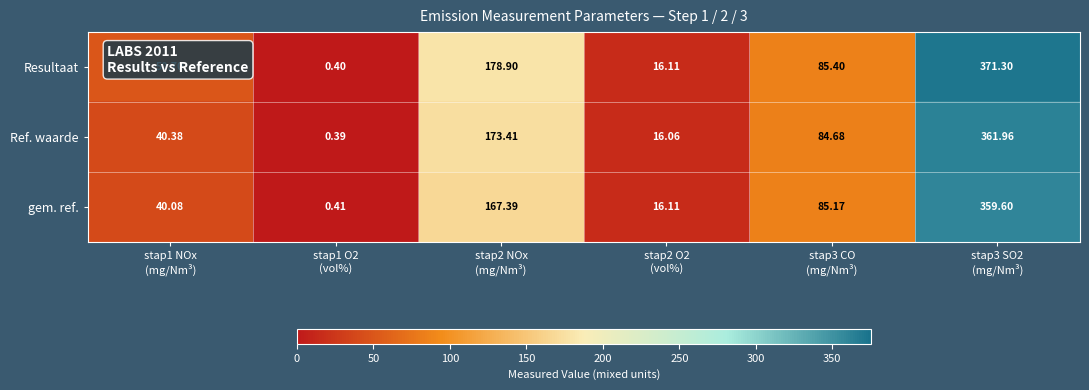

How many distinct data groups are displayed?

3